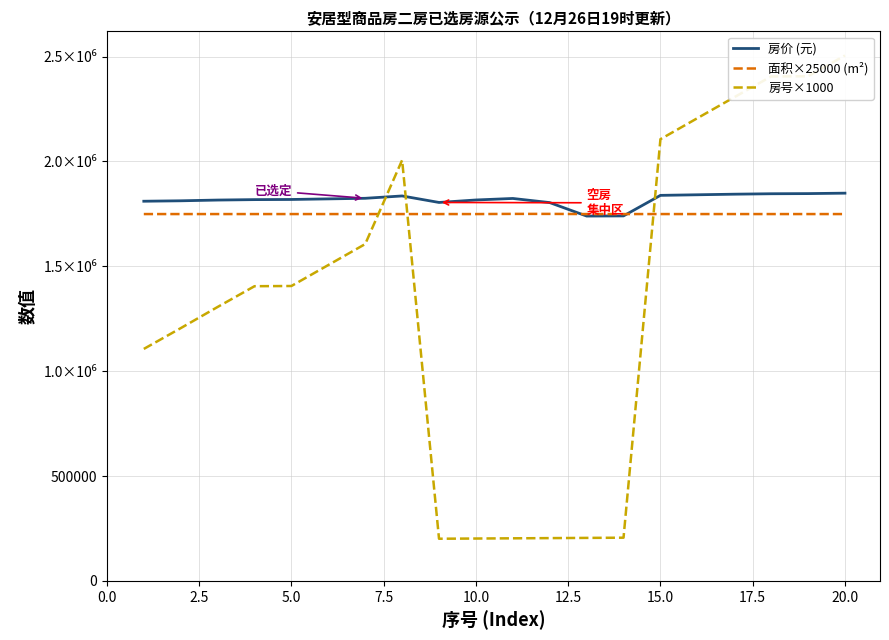

What position from the right is 15.0?

6